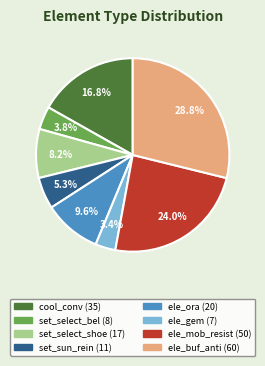

To the nearest percent, what portion does set_sun_rein represent?

5%